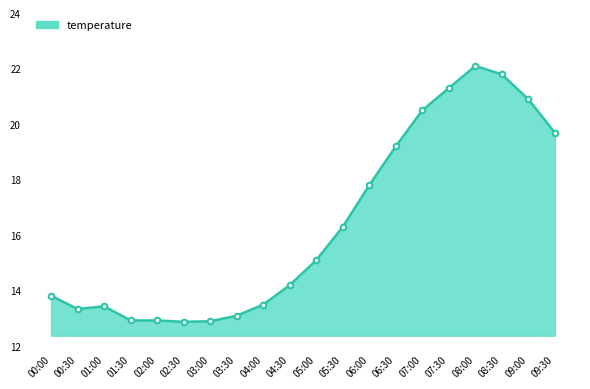

What is the smallest value displayed?

12.9